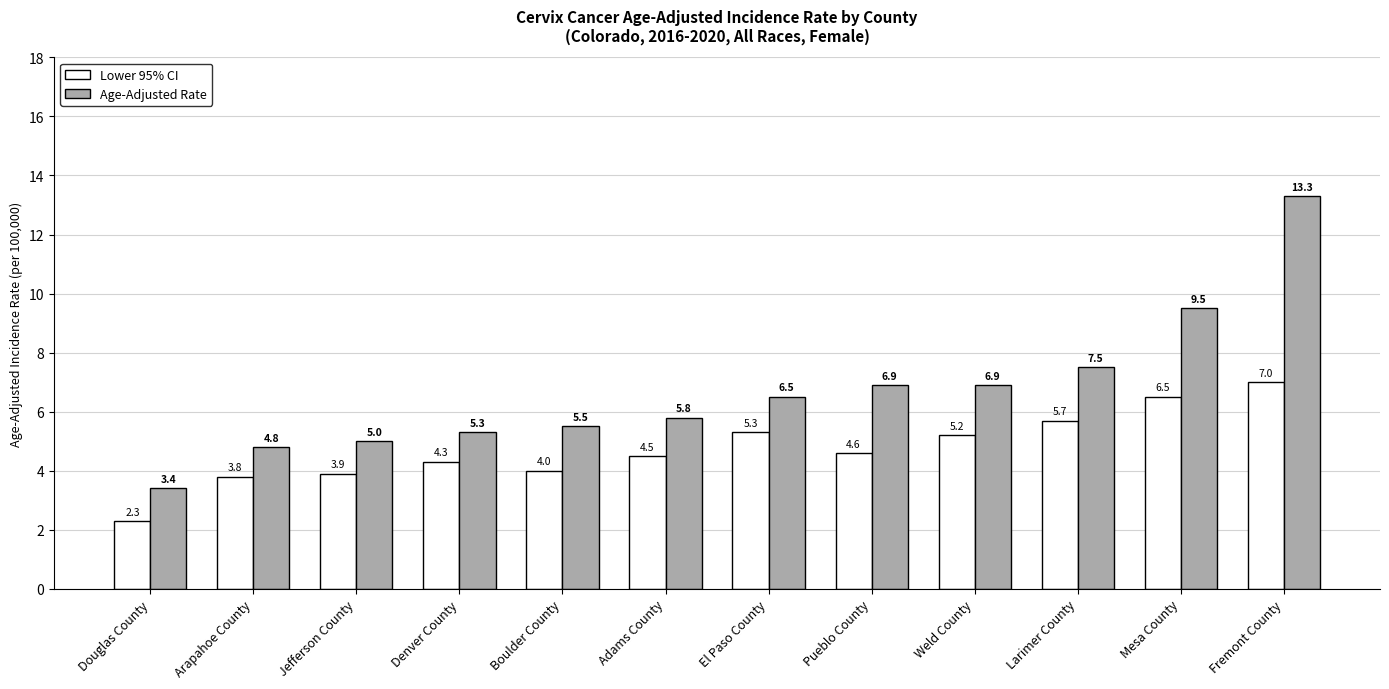

What is the average value of the Lower 95% CI series?

4.8